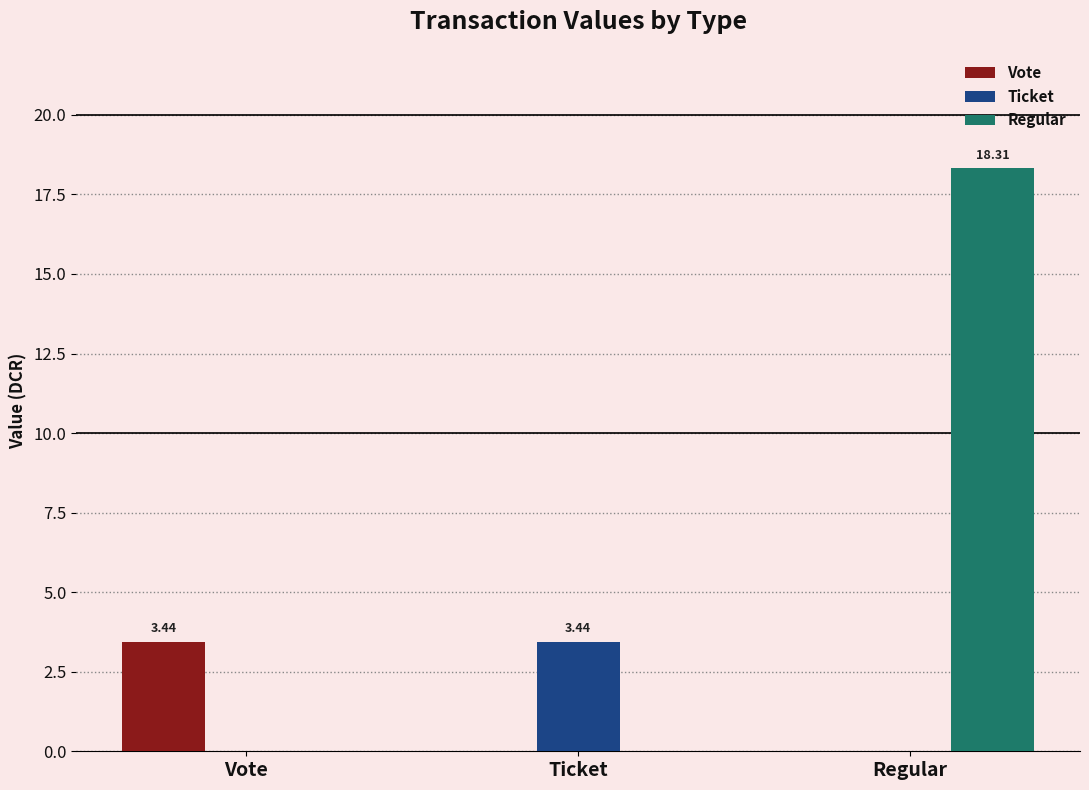

Which series changed the most between Ticket and Regular?

Regular